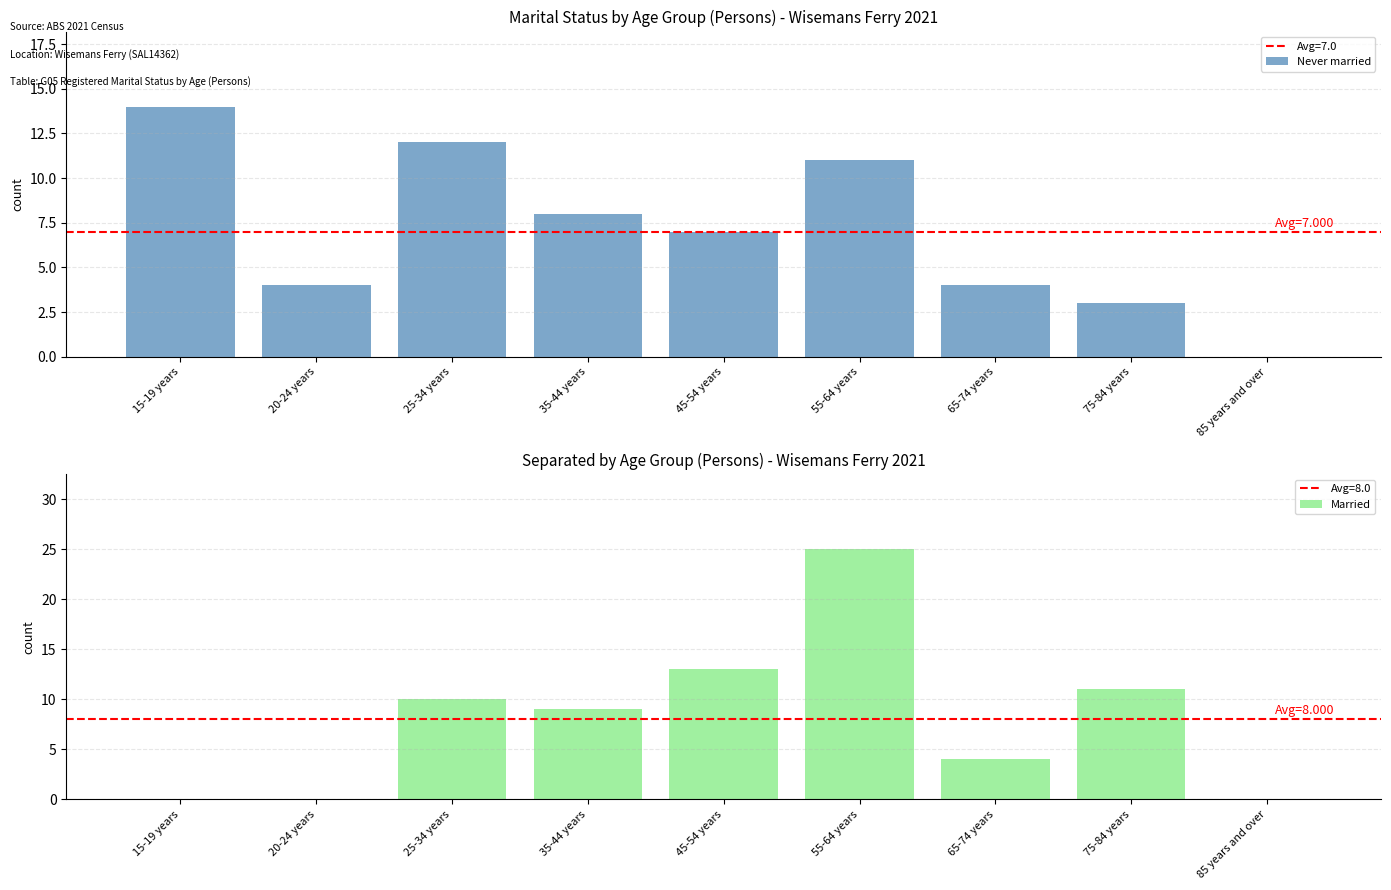

Reading left to right, extract all data points from this chart.

Never married: 14	4	12	8	7	11	4	3	0
Married: 0	0	10	9	13	25	4	11	0